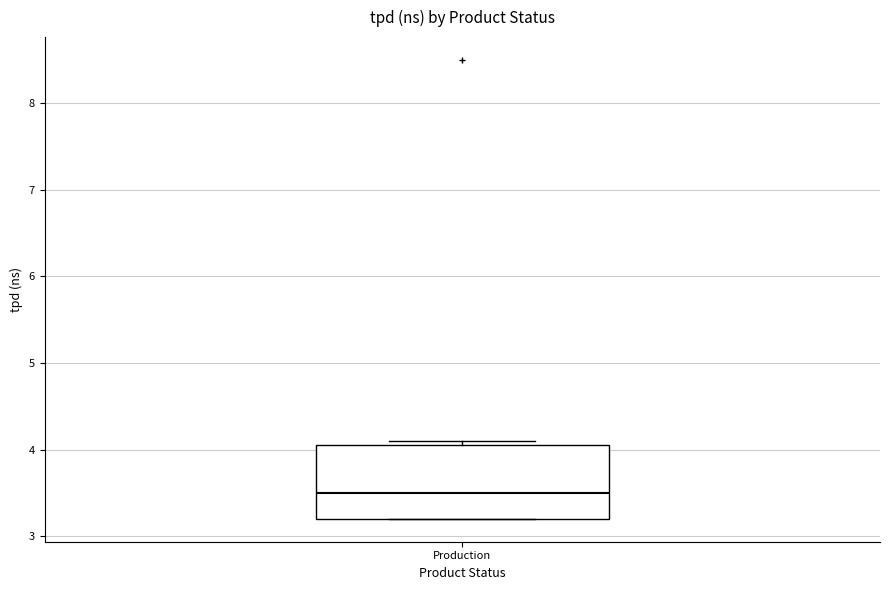

Read this box plot against the y-axis: the position of the median line, the range covered by the box, and the ends of both whiskers. The values are not printed on the chart, so give them approximately, as read against the axis.

median 3.5, box 3.2 to 4.1, whiskers 3.2 to 4.1 (just above the box's upper edge)